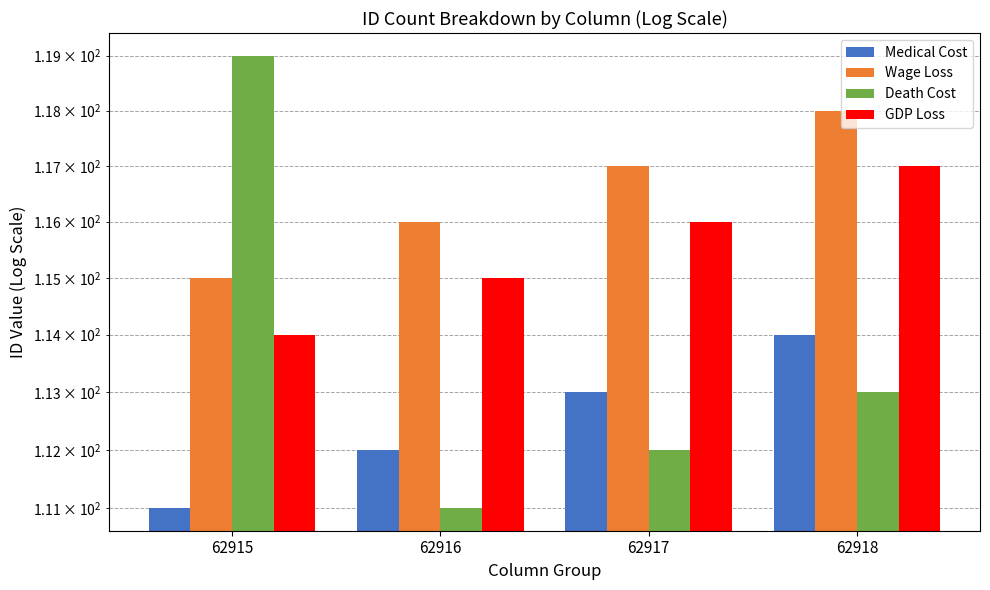

Count the number of data series in this chart.

4